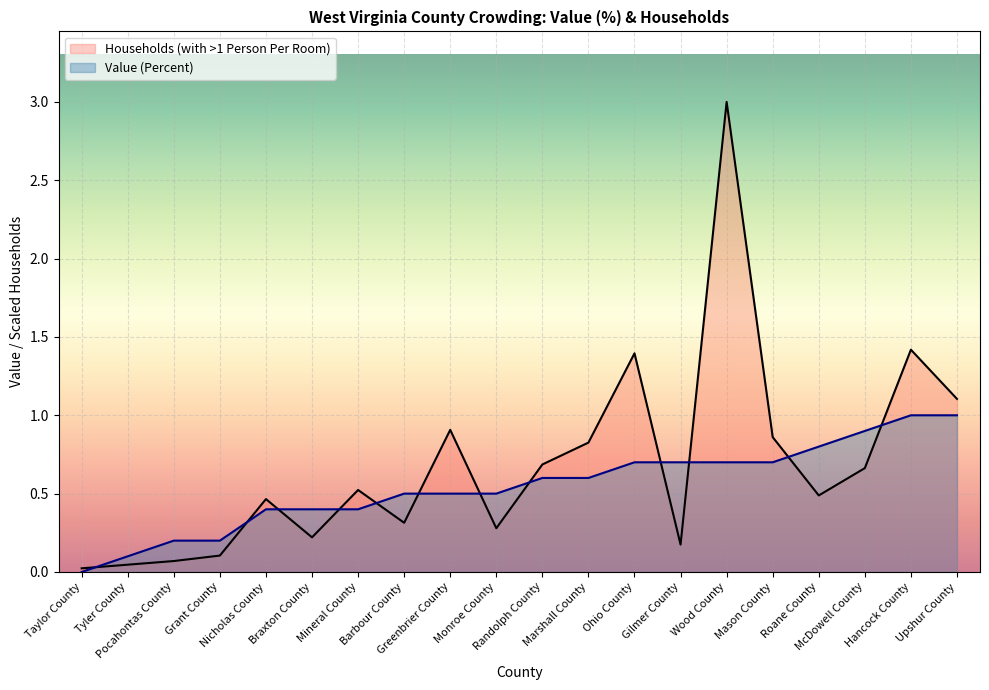

What is the total value across all series at Mason County?

1.6